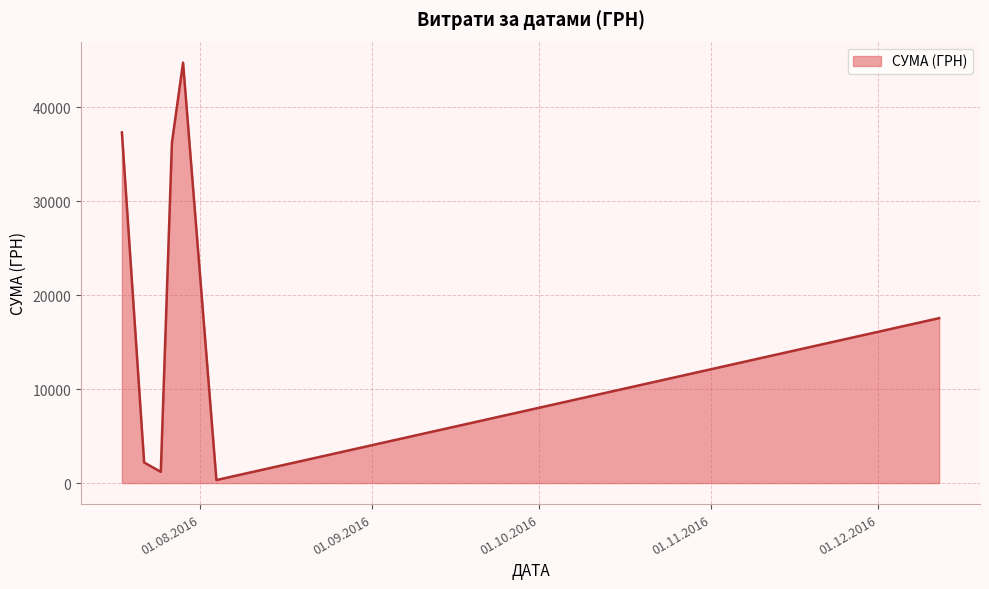

True or false: the data has more than 2 interior local peaks.

False